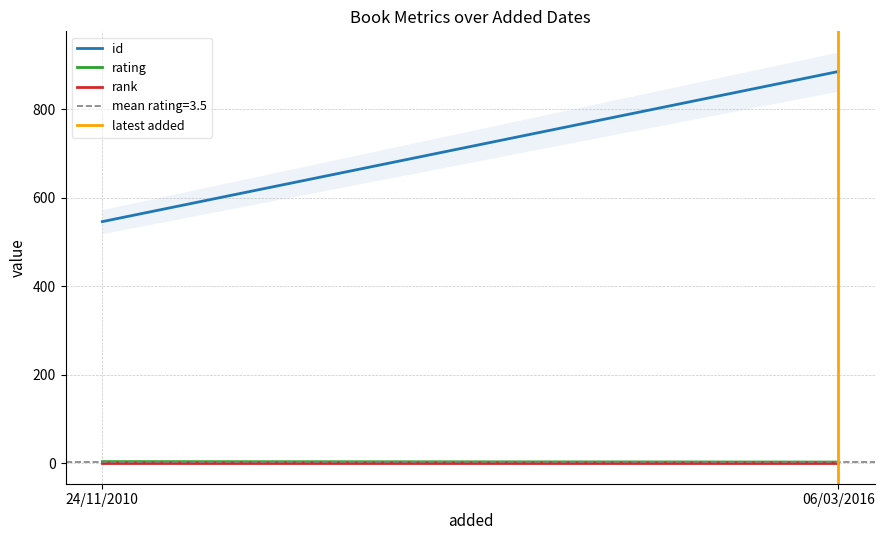

Which category has the lowest value in the id series?

24/11/2010